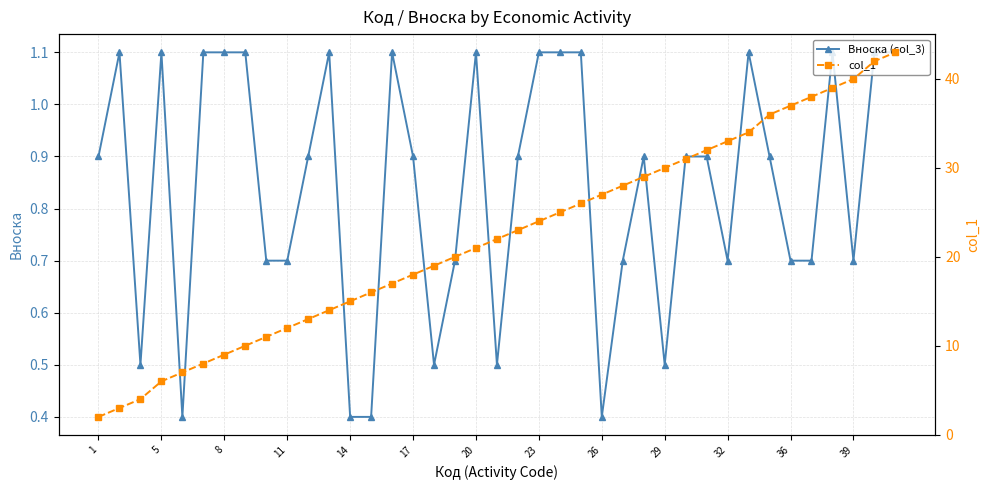

Rank the series at 19 from highest to lowest value.

col_1, Вноска (col_3)